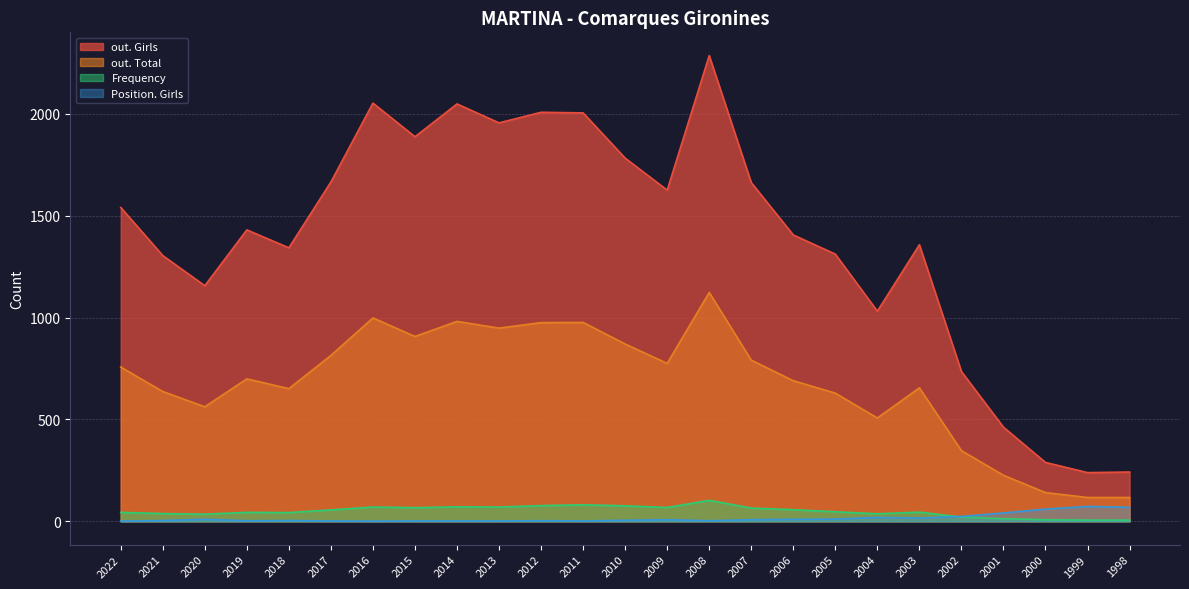

At which label is out. Total closest to 620?

2005